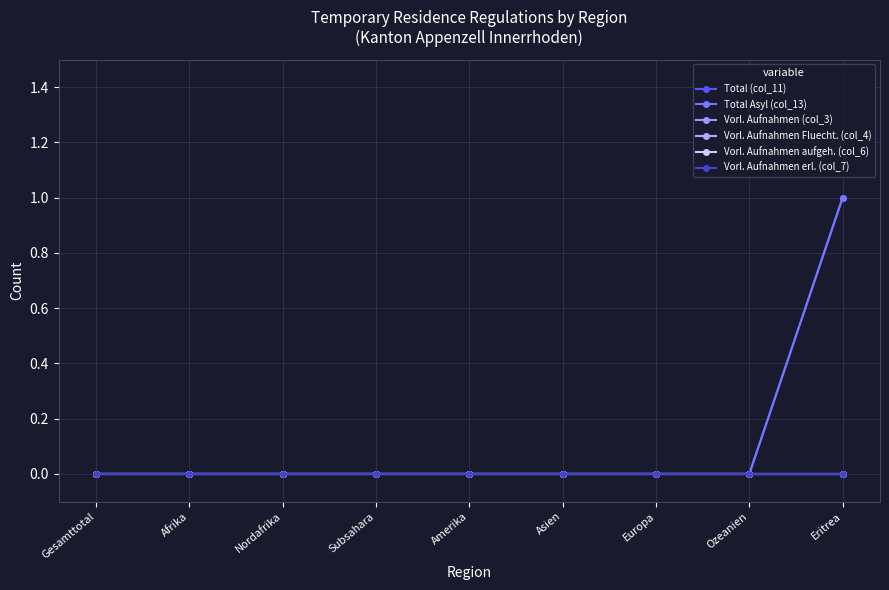

Which series has the largest range (max minus min)?

Total (col_11)